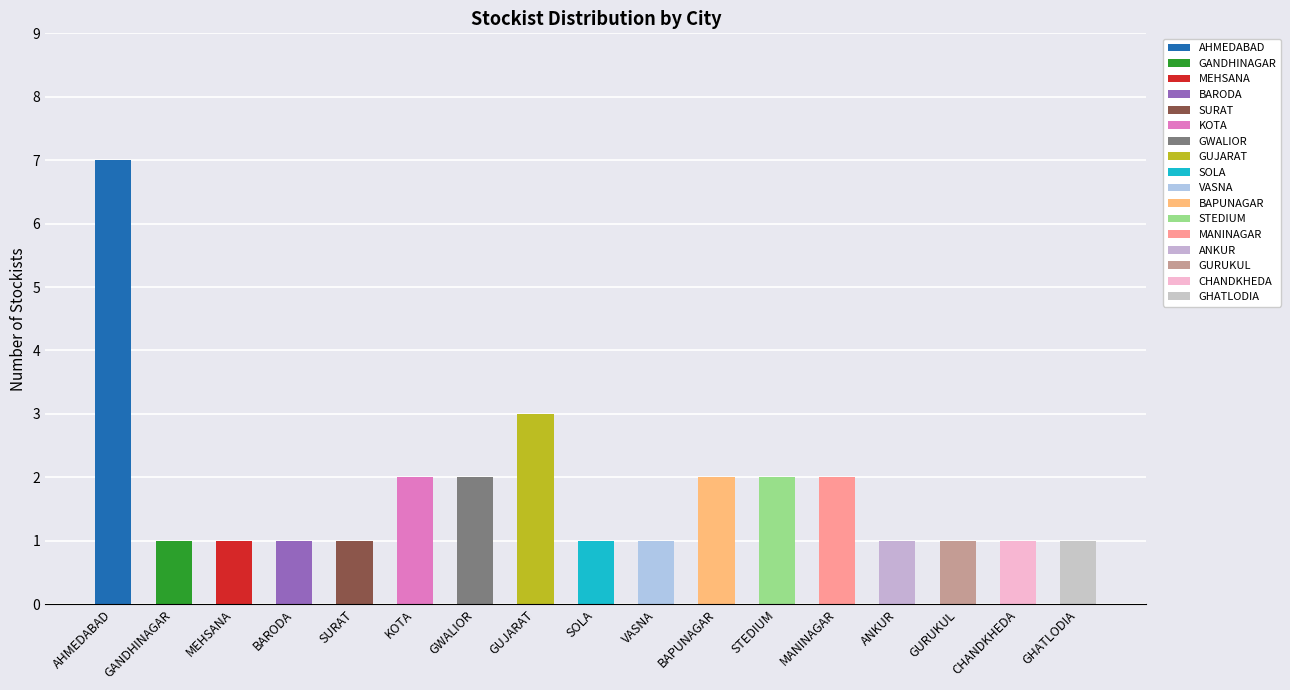

Reading right to left, transcribe all the data shown in this chart.

GHATLODIA=1	CHANDKHEDA=1	GURUKUL=1	ANKUR=1	MANINAGAR=2	STEDIUM=2	BAPUNAGAR=2	VASNA=1	SOLA=1	GUJARAT=3	GWALIOR=2	KOTA=2	SURAT=1	BARODA=1	MEHSANA=1	GANDHINAGAR=1	AHMEDABAD=7